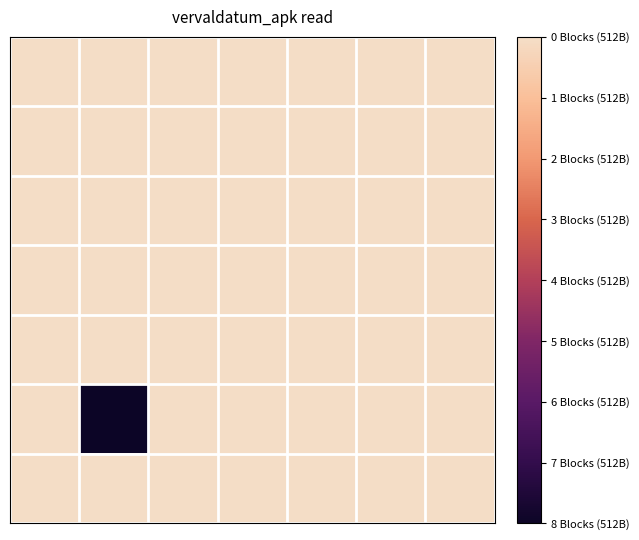

How many data points does each series have?

7